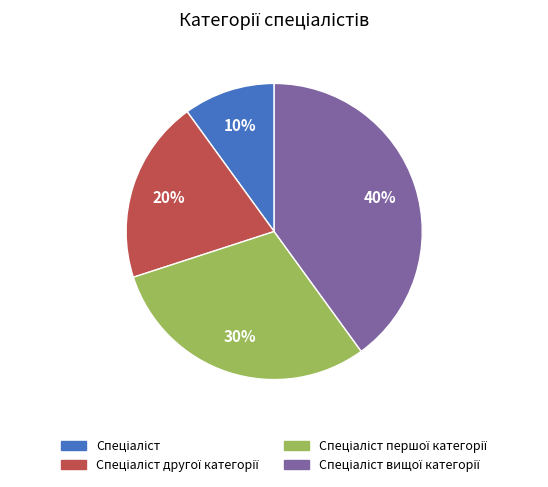

To the nearest percent, what is the average slice percentage?

25%